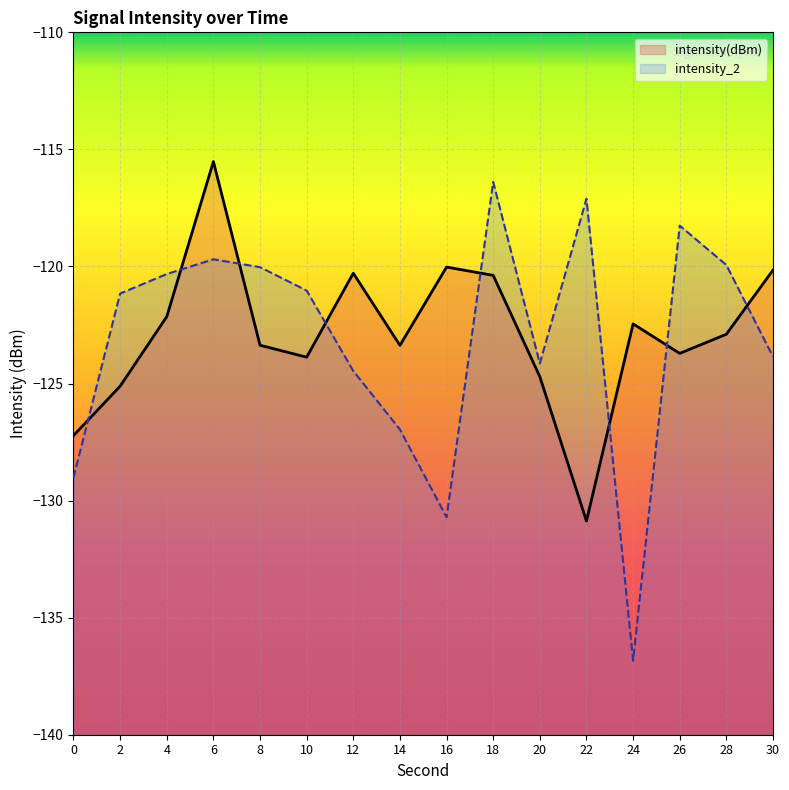

Where is the first local minimum for intensity(dBm)?

10